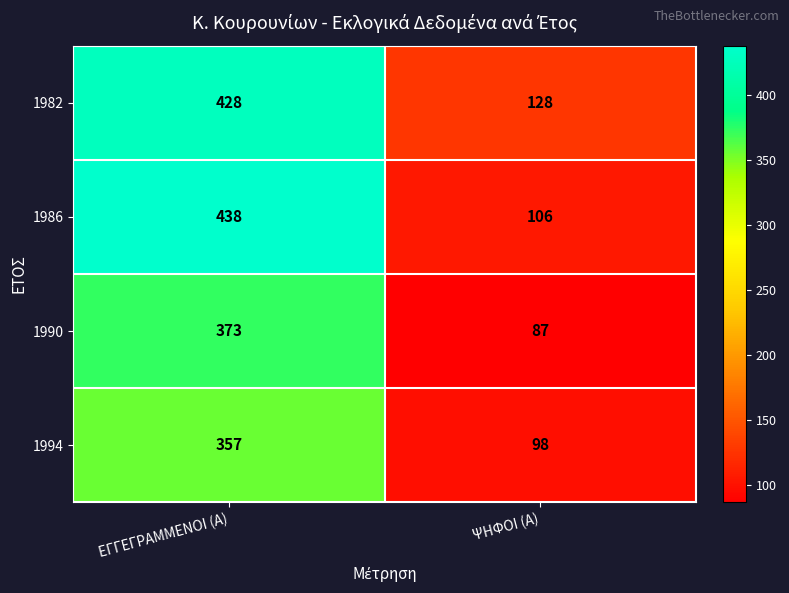

What is the difference between the maximum and minimum values in the 1990 series?

286